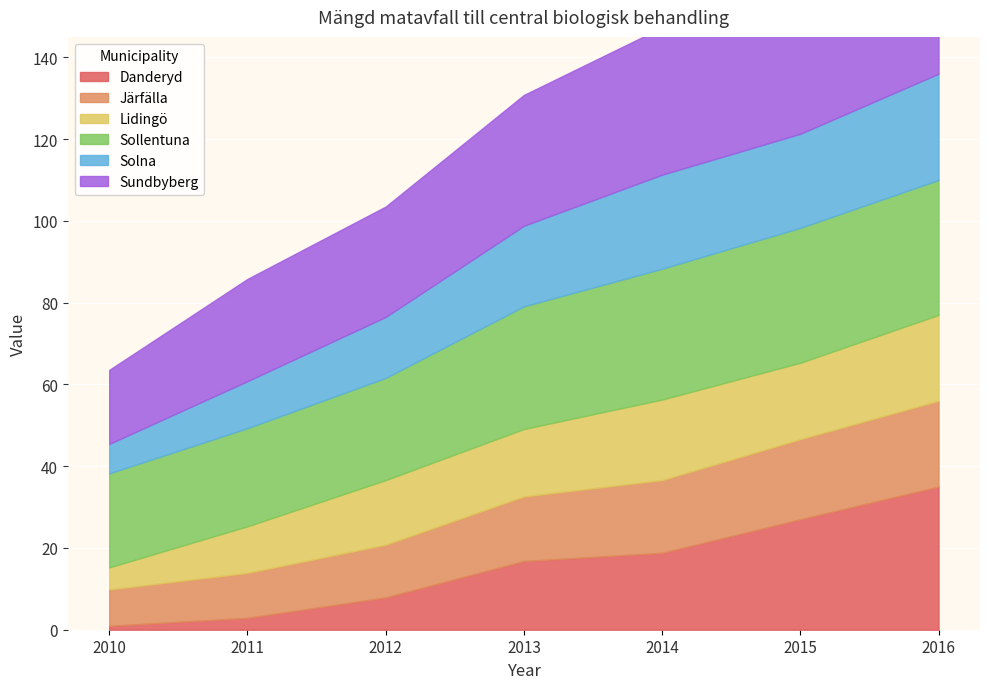

What are all the series names shown in the legend?

Danderyd, Järfälla, Lidingö, Sollentuna, Solna, Sundbyberg